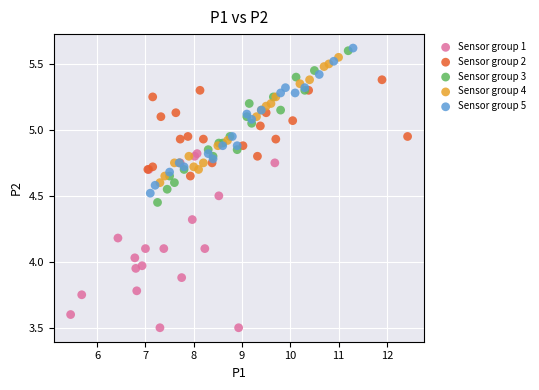

Which series contains the lowest Y value?

Sensor group 1